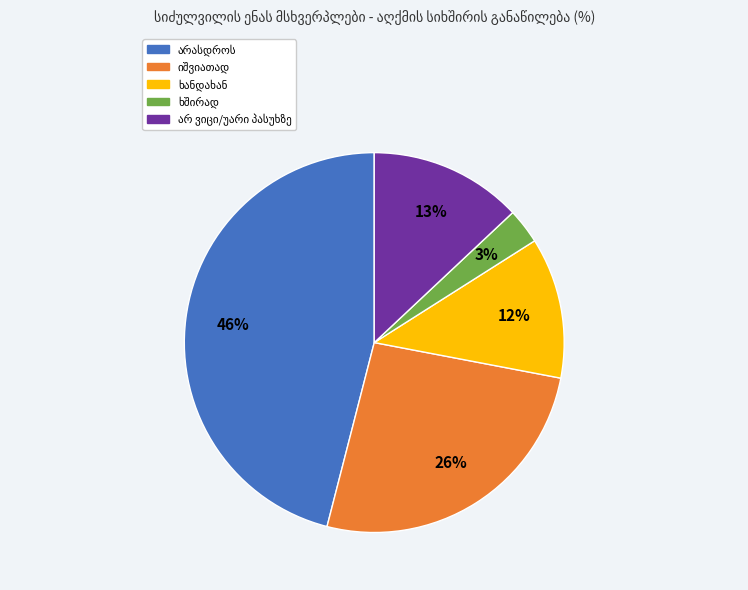

Does any single category account for the majority?

No